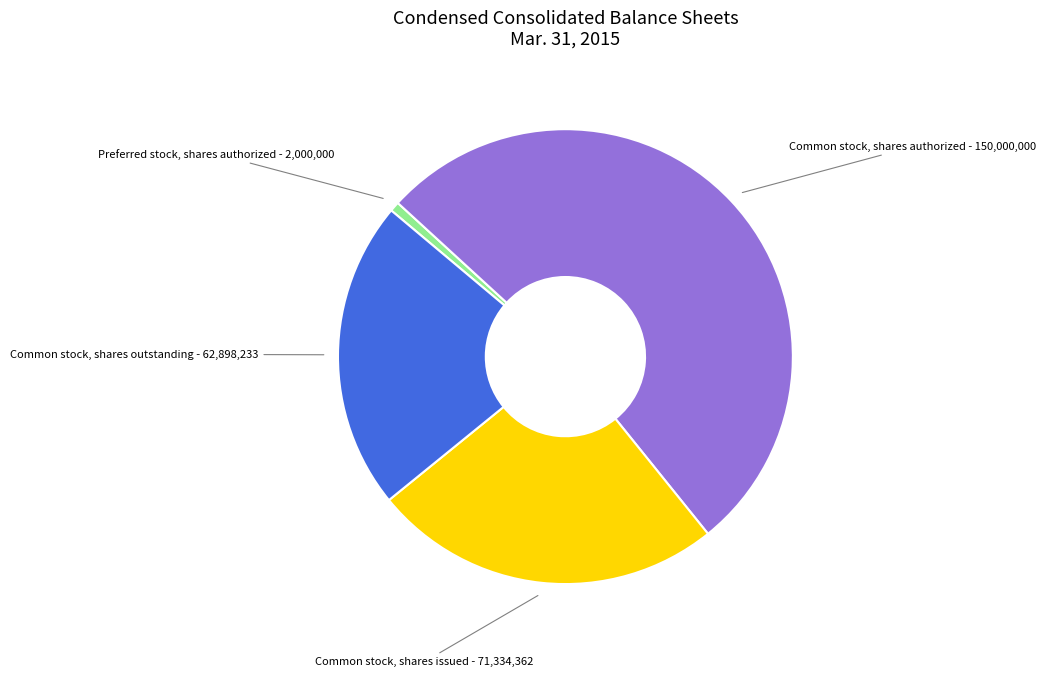

Does any single category account for the majority?

Yes